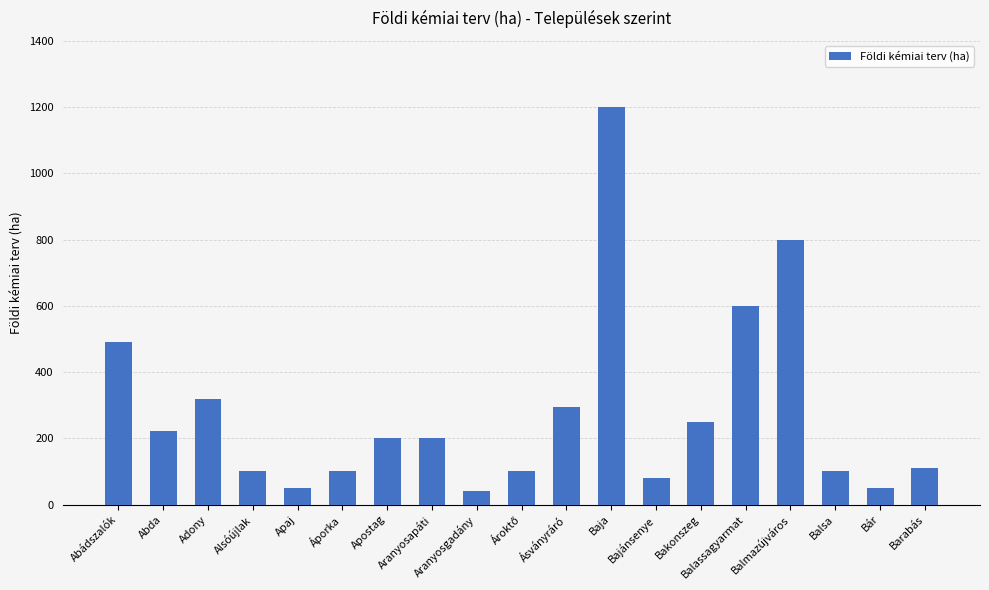

At which category does the chart reach its peak across all series?

Baja